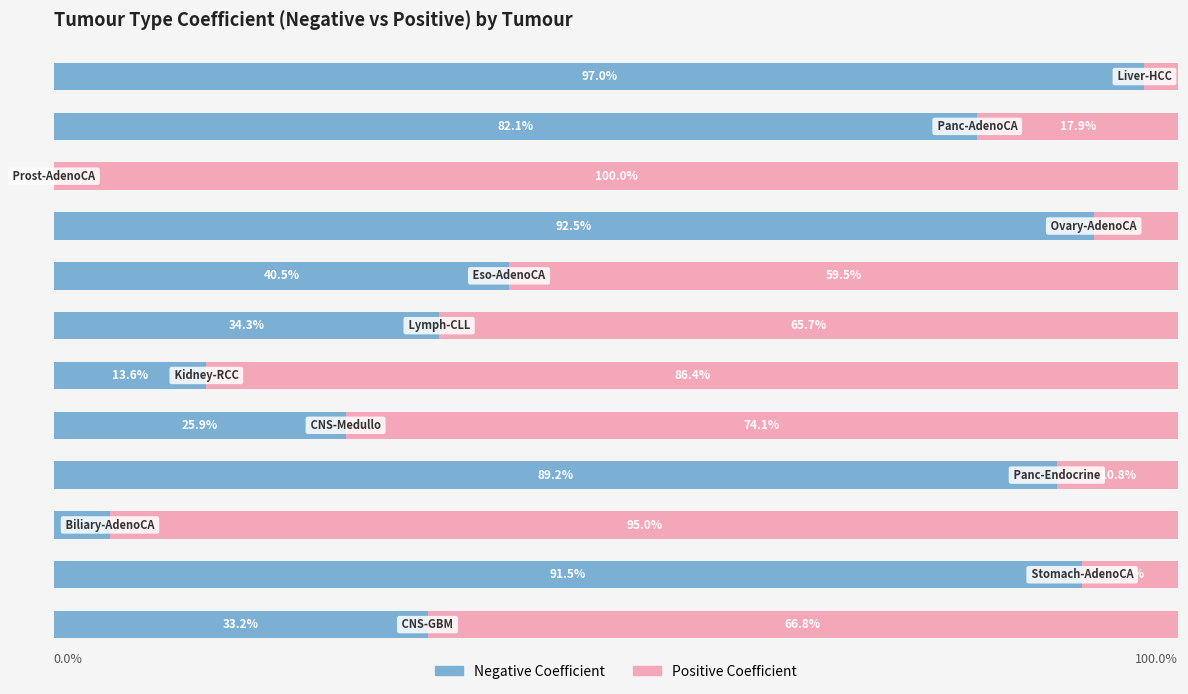

True or false: Positive Coef has a value of 74.1 at 4.

True